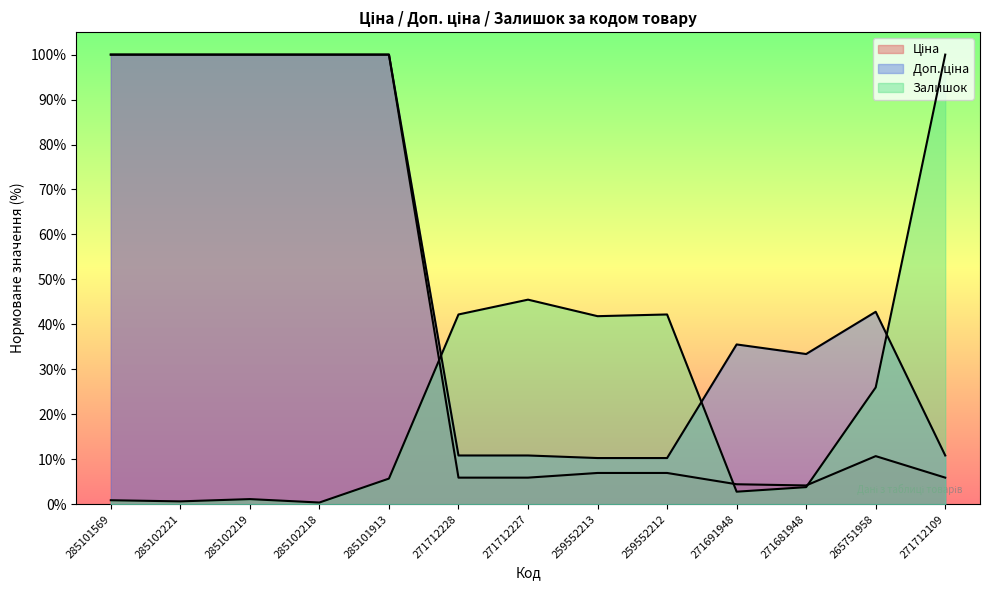

True or false: Залишок has more than 2 interior local peaks.

True